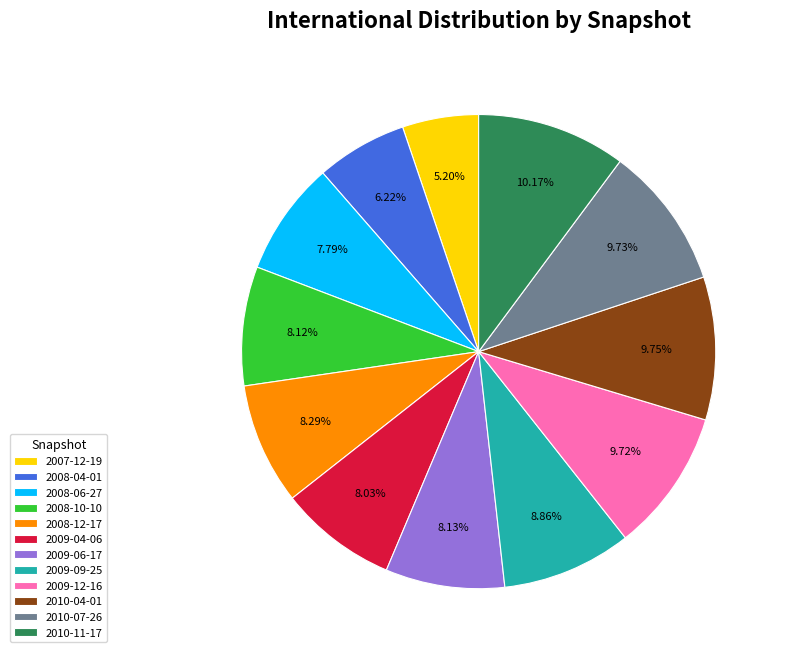

To the nearest percent, what portion does 2009-09-25 represent?

9%